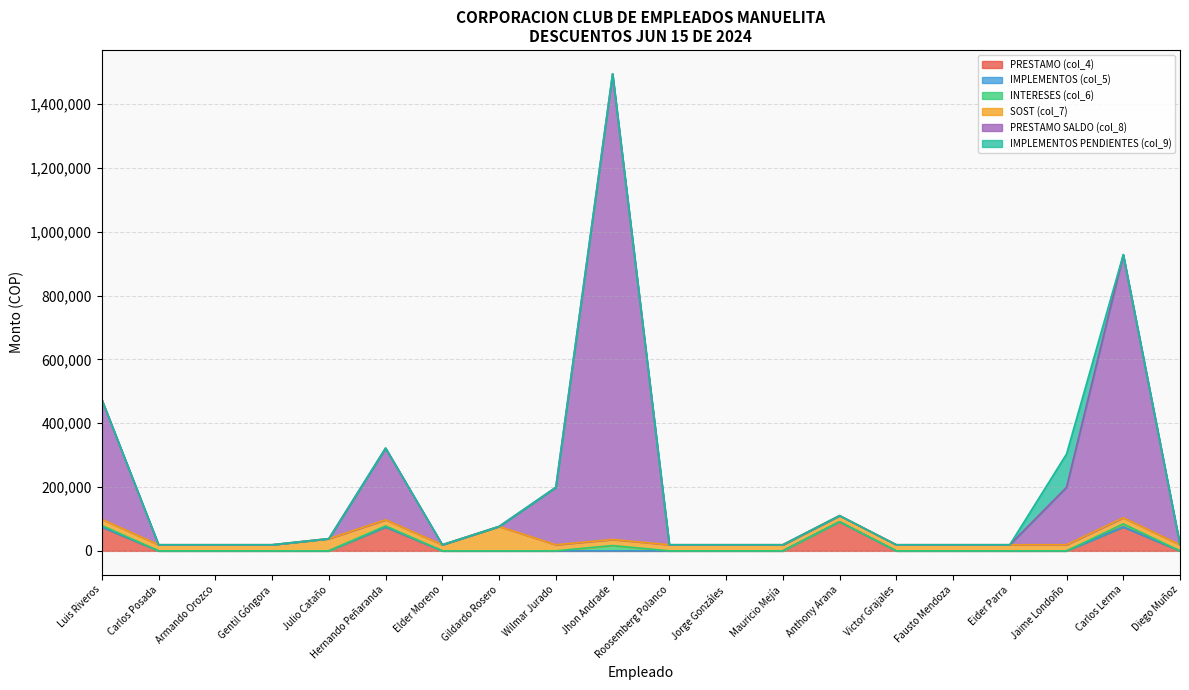

Which series has the largest total across all categories?

PRESTAMO SALDO (col_8)